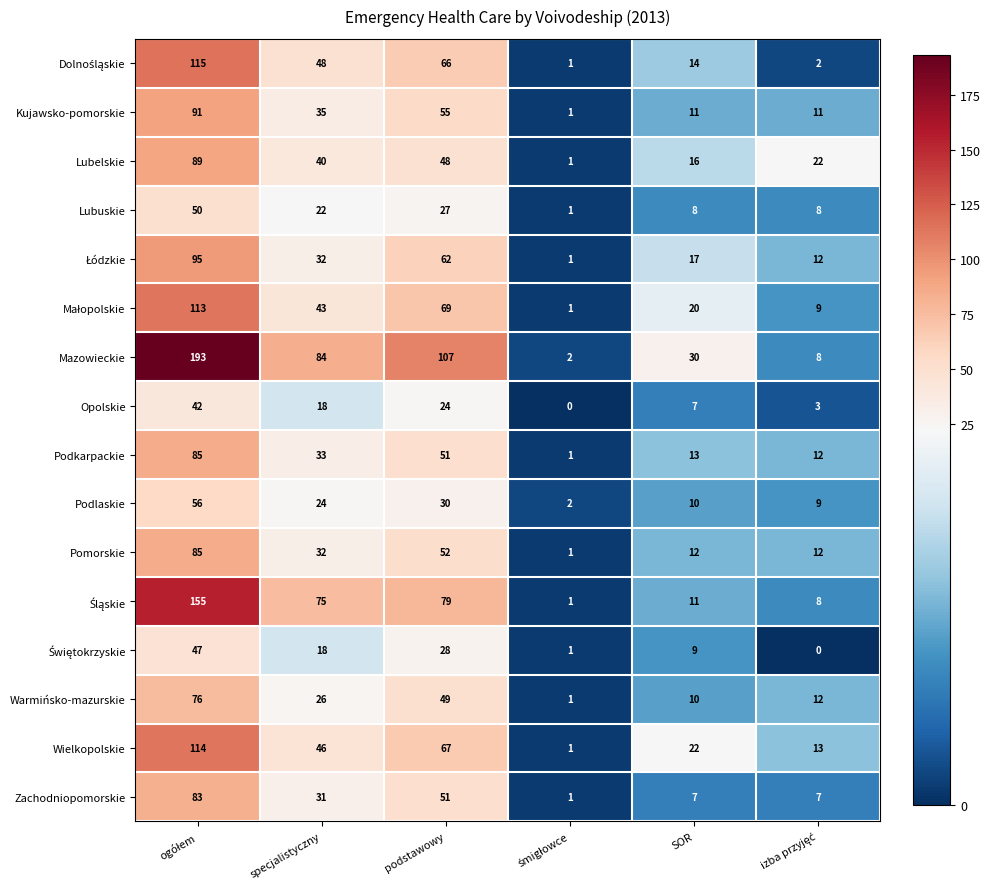

The Kujawsko-pomorskie series shows 88 at podstawowy. True or false?

False